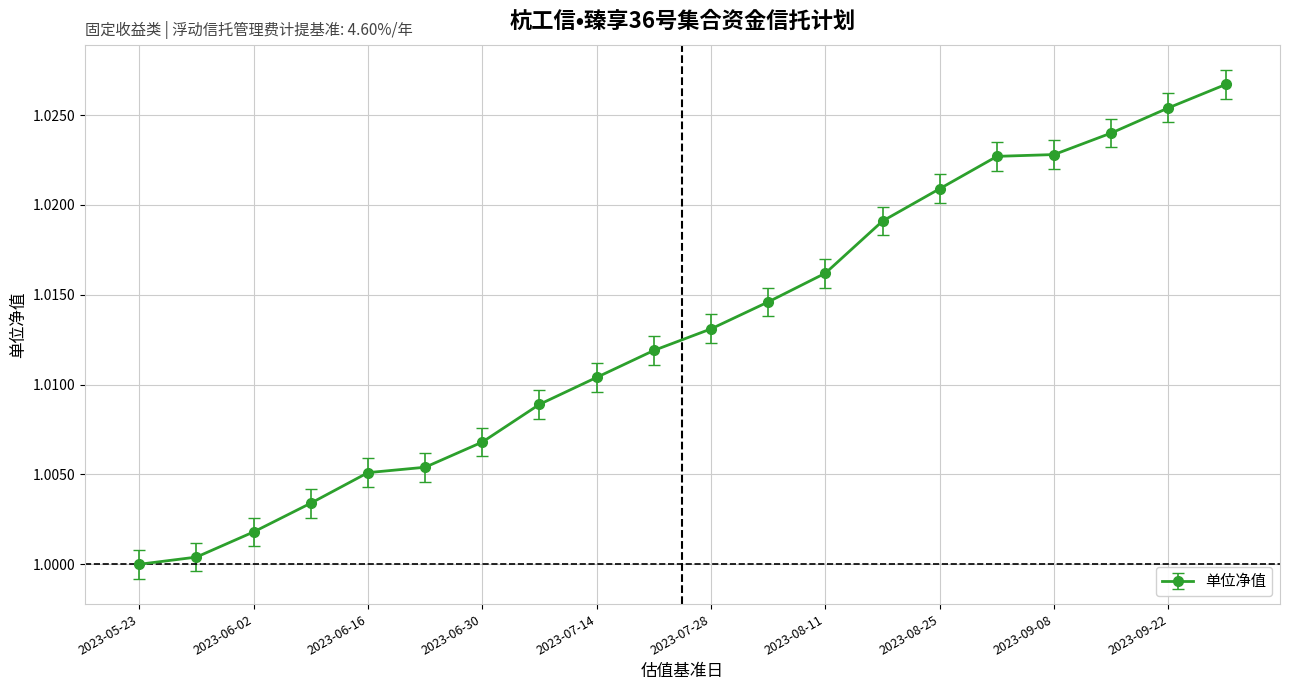

True or false: the data has more than 2 interior local peaks.

False